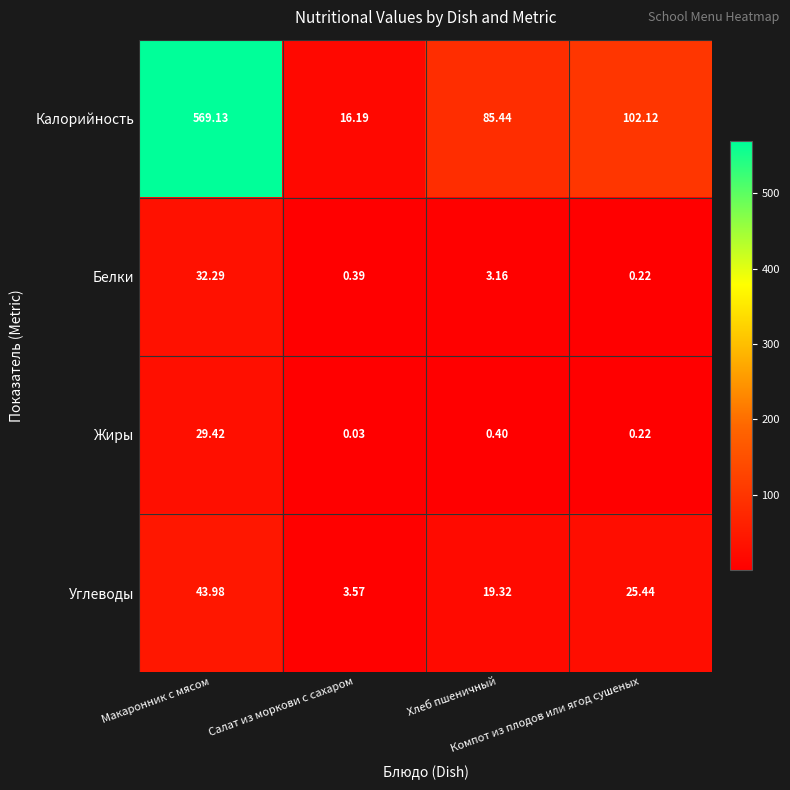

What is the spread (max minus min) of values at Макаронник с мясом?

539.7